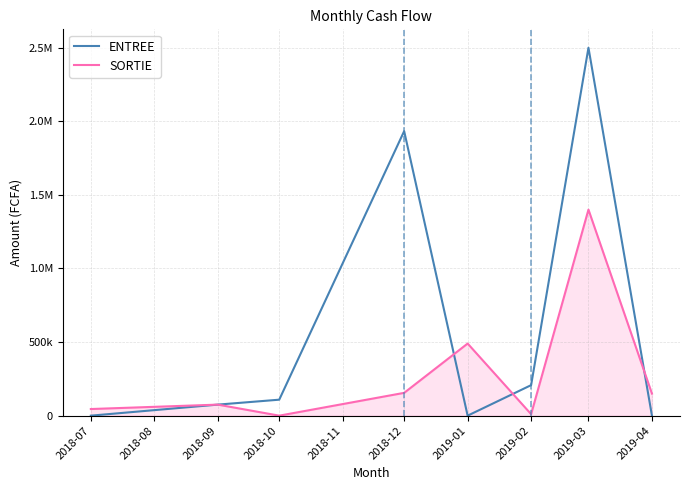

What are all the series names shown in the legend?

ENTREE, SORTIE